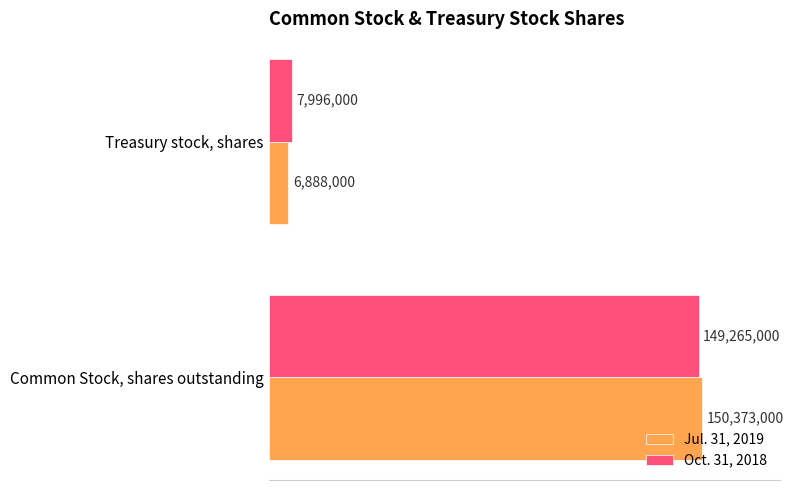

What is the average value of the Jul. 31, 2019 series?

78630500